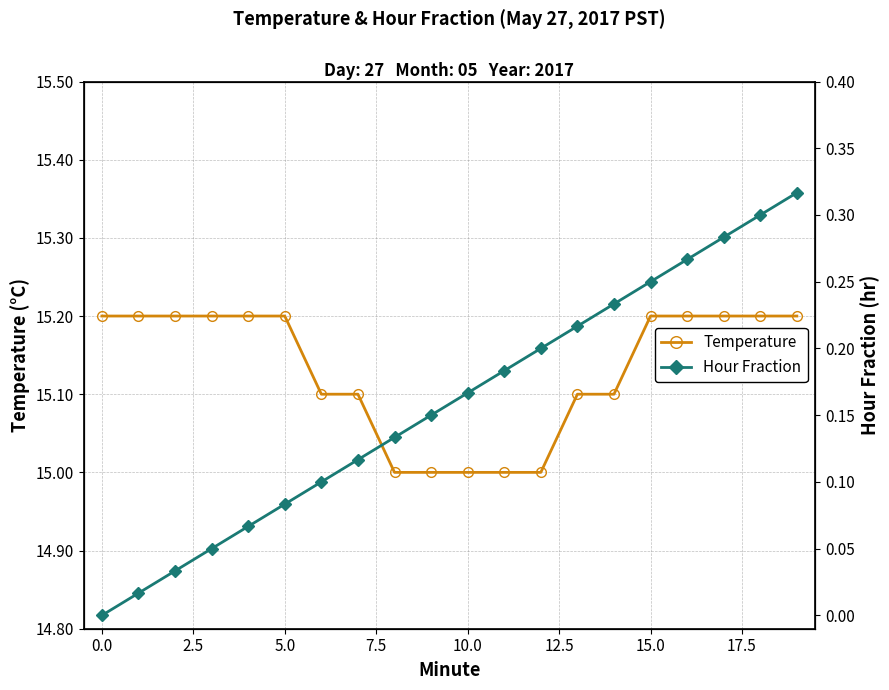

Reading left to right, extract all data points from this chart.

Temperature: 15.2	15.2	15.2	15.2	15.2	15.2	15.1	15.1	15.0	15.0	15.0	15.0	15.0	15.1	15.1	15.2	15.2	15.2	15.2	15.2
Hour Fraction: 0.0	0.0	0.0	0.1	0.1	0.1	0.1	0.1	0.1	0.1	0.2	0.2	0.2	0.2	0.2	0.2	0.3	0.3	0.3	0.3